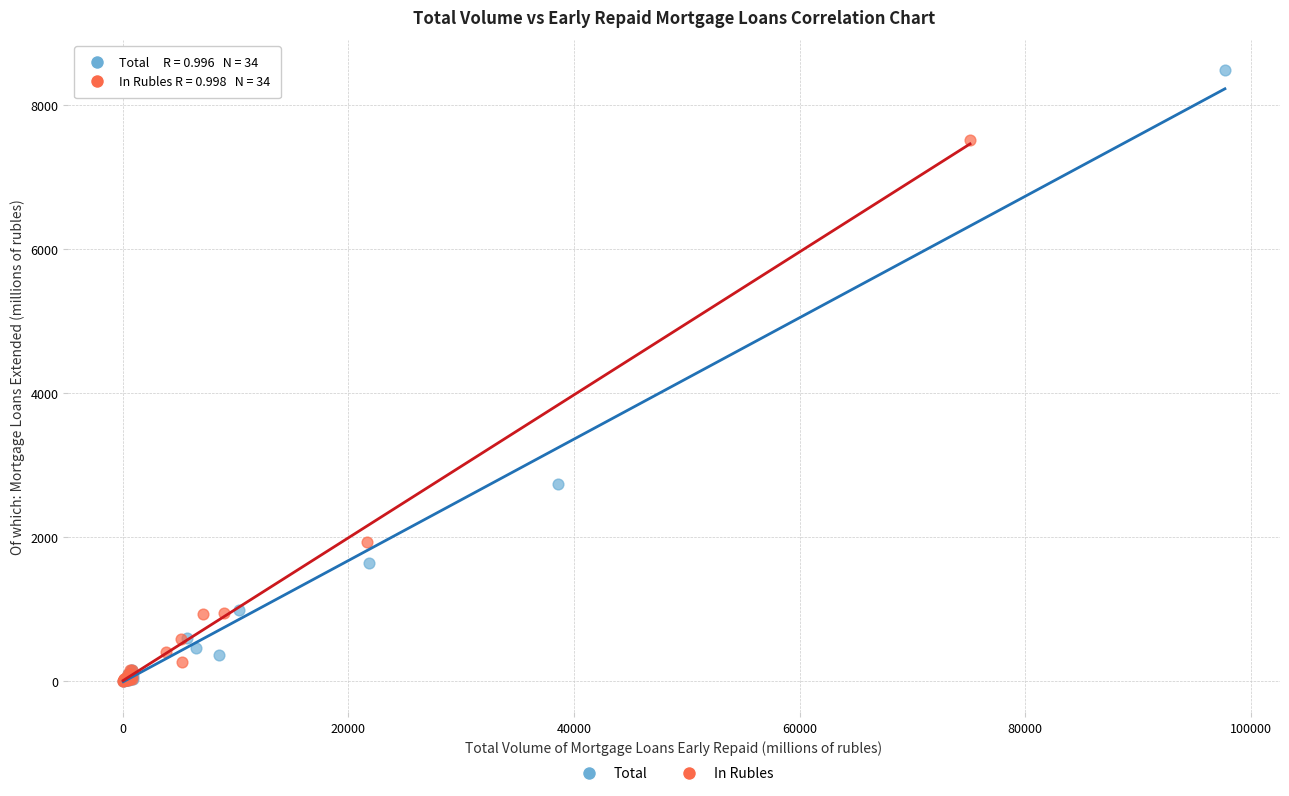

Which series contains the highest Y value?

Total